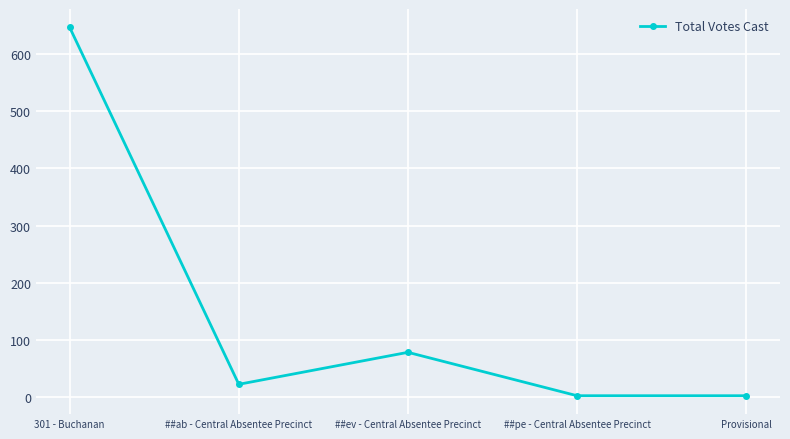

Where is the data nearest to the value 324?

##ev - Central Absentee Precinct